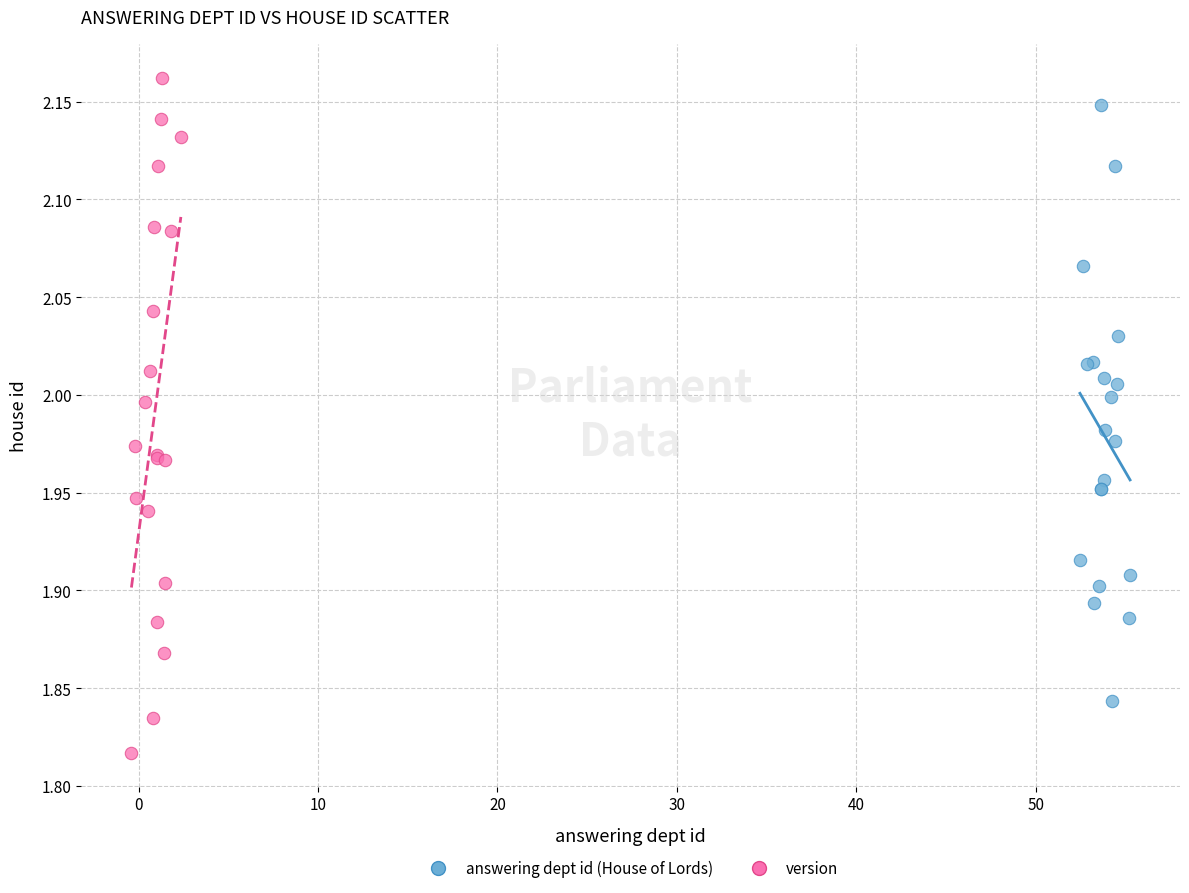

Which series contains the lowest Y value?

version